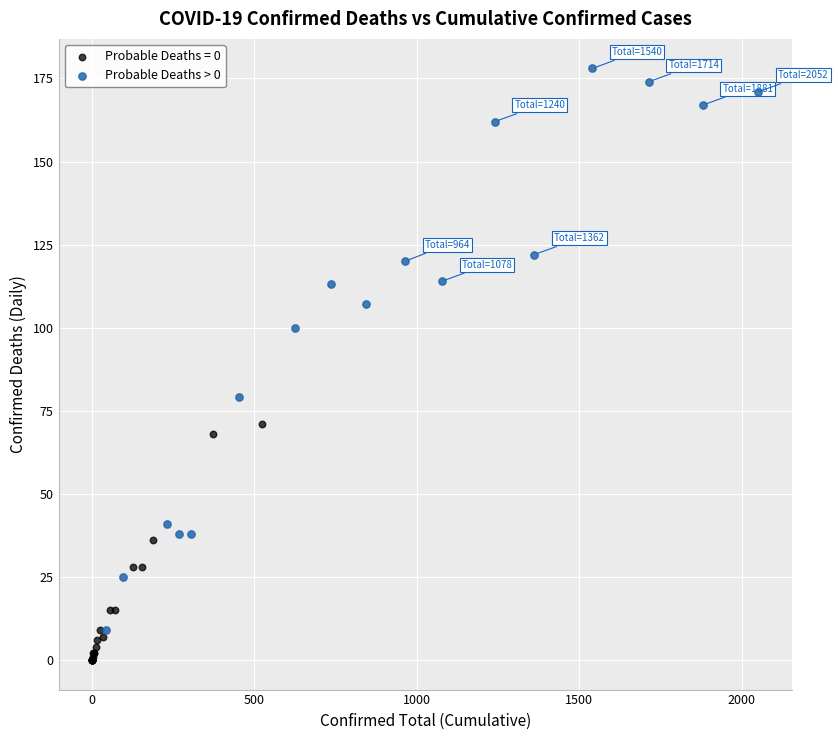

Which series reaches the minimum Y coordinate?

Probable Deaths = 0